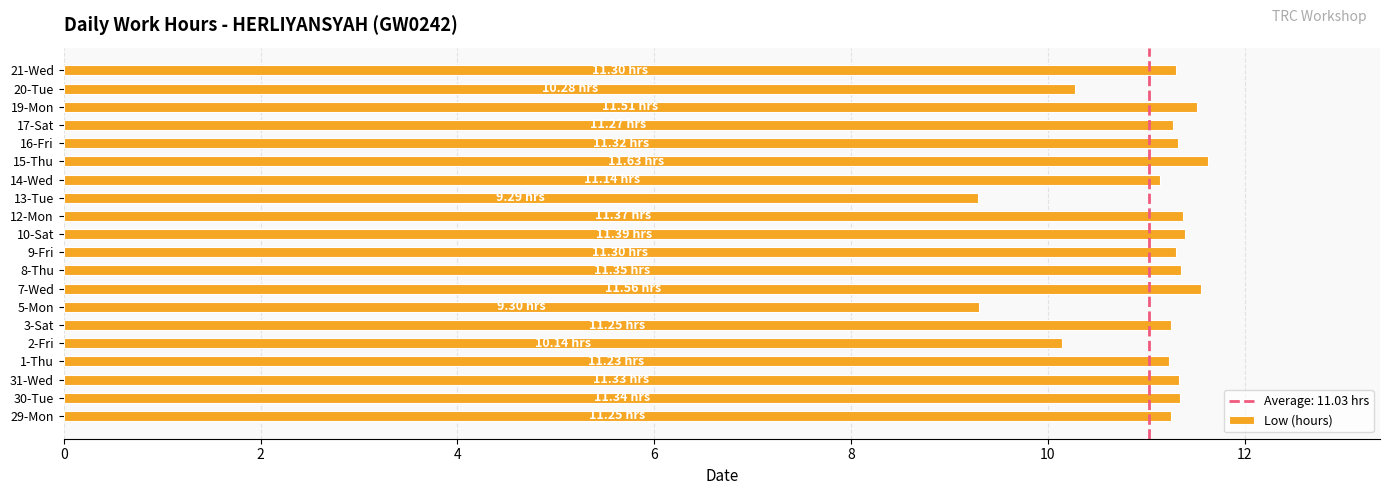

What is the ratio of the value at 20-Tue to the value at 21-Wed?

0.9